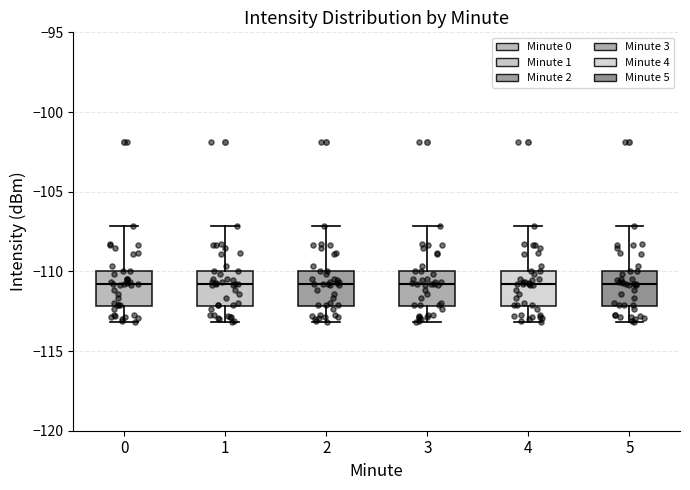

Where does the upper whisker of the box at x = 0 end on the y-axis? The values are not printed on the chart, so give them approximately, as read against the axis.

-107